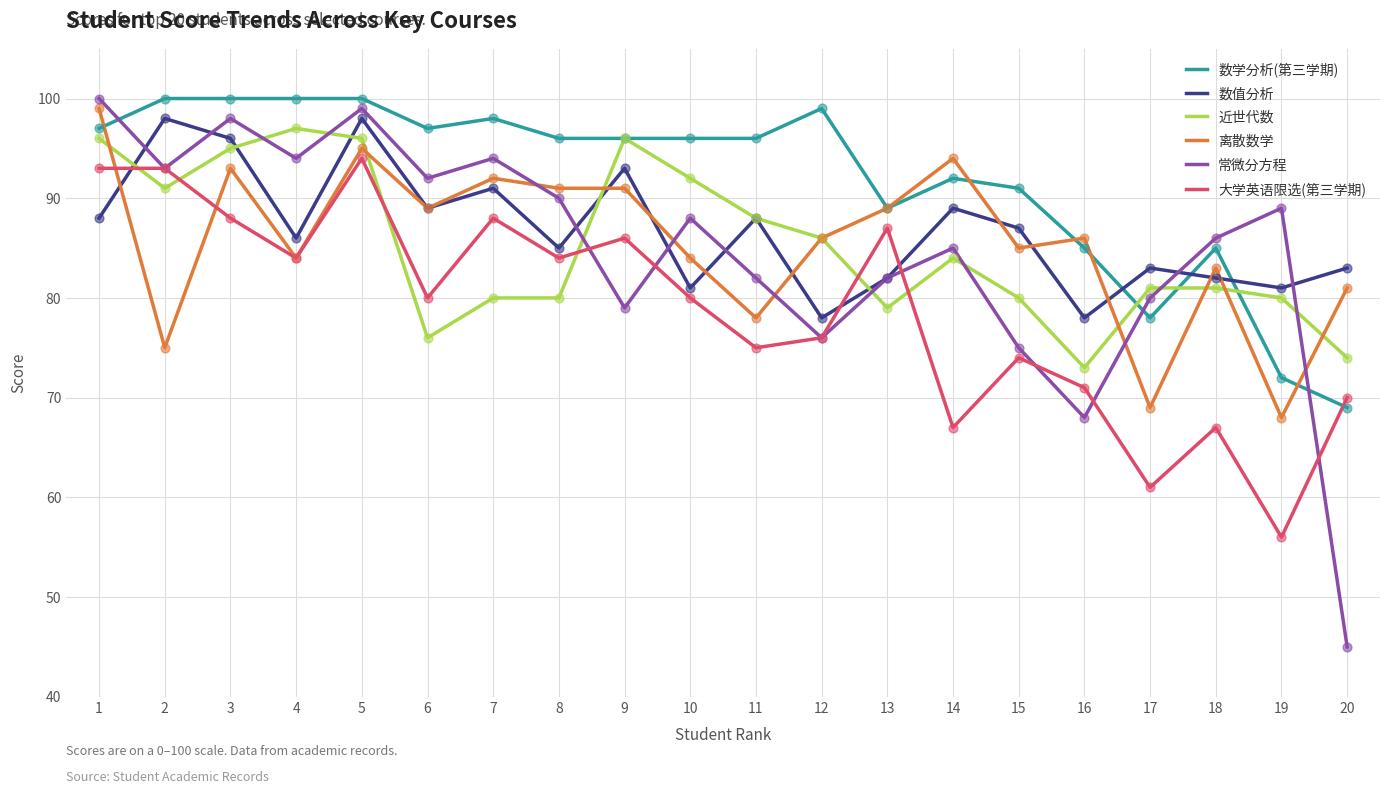

What is the total value across all series at 13?

508